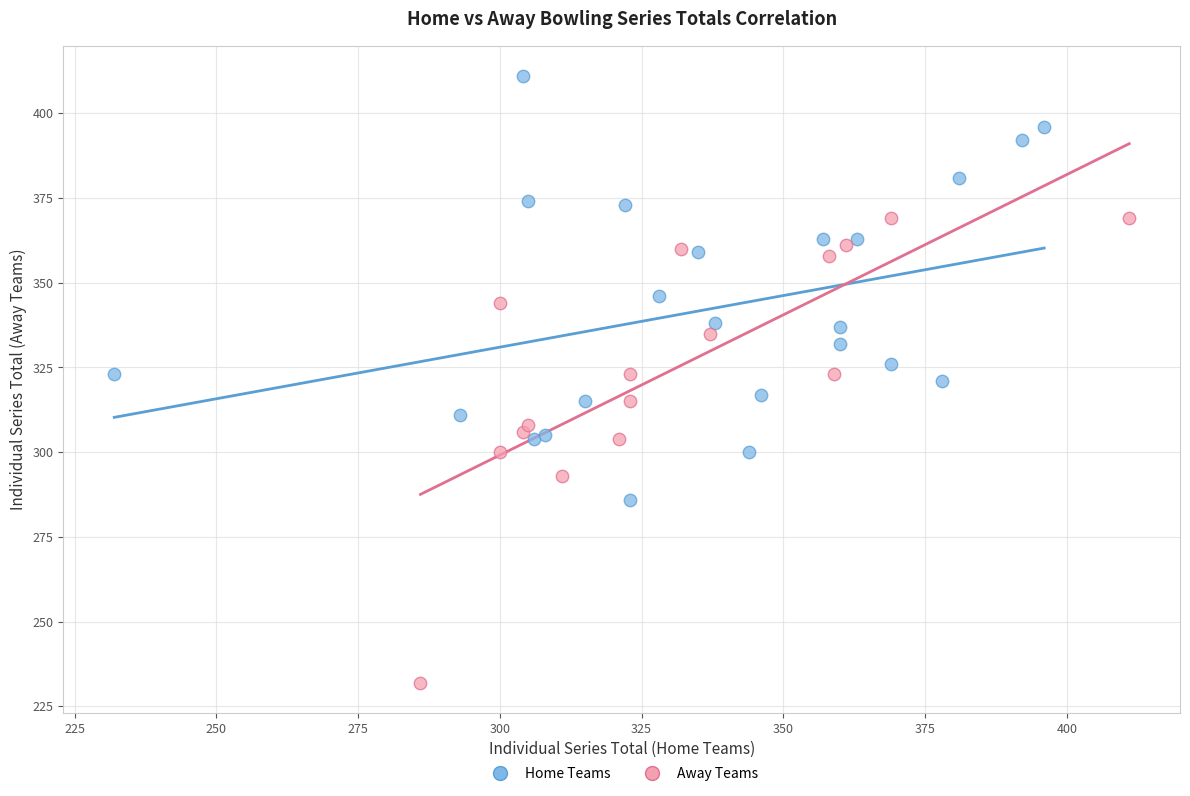

Which series contains the lowest Y value?

Away Teams